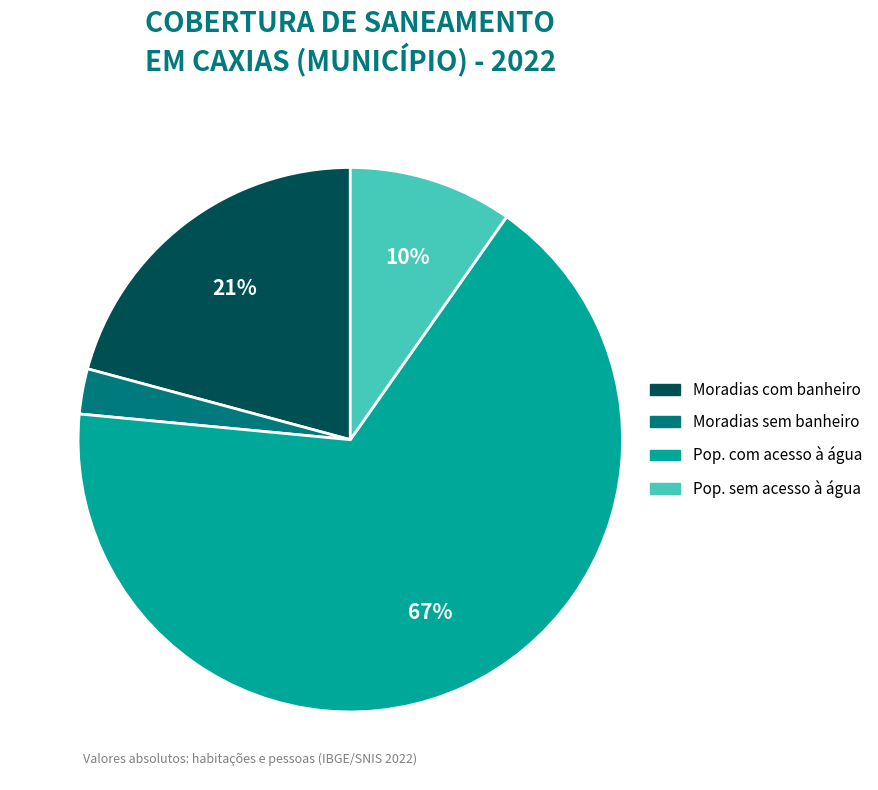

Is there a majority slice in this chart?

Yes